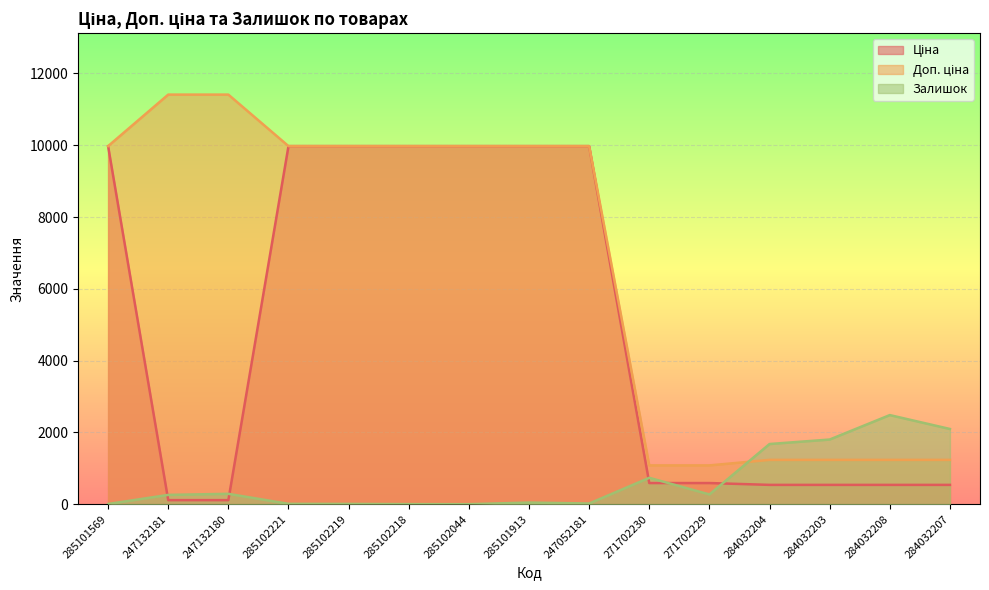

What is the lowest value of the Доп. ціна series?

1081.7